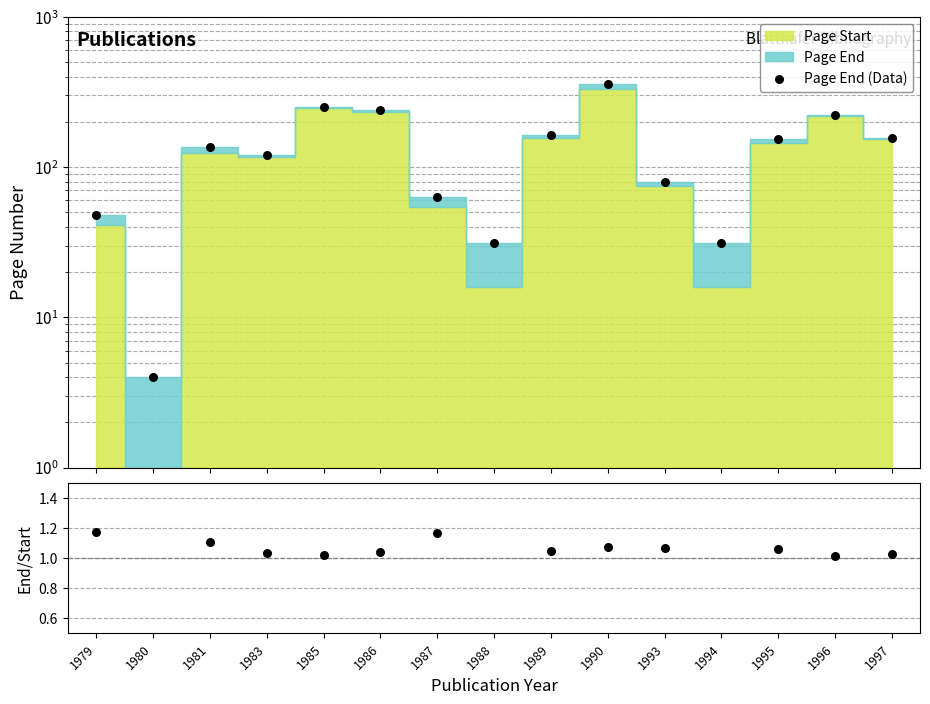

At how many categories does at least one series exceed 284?

1